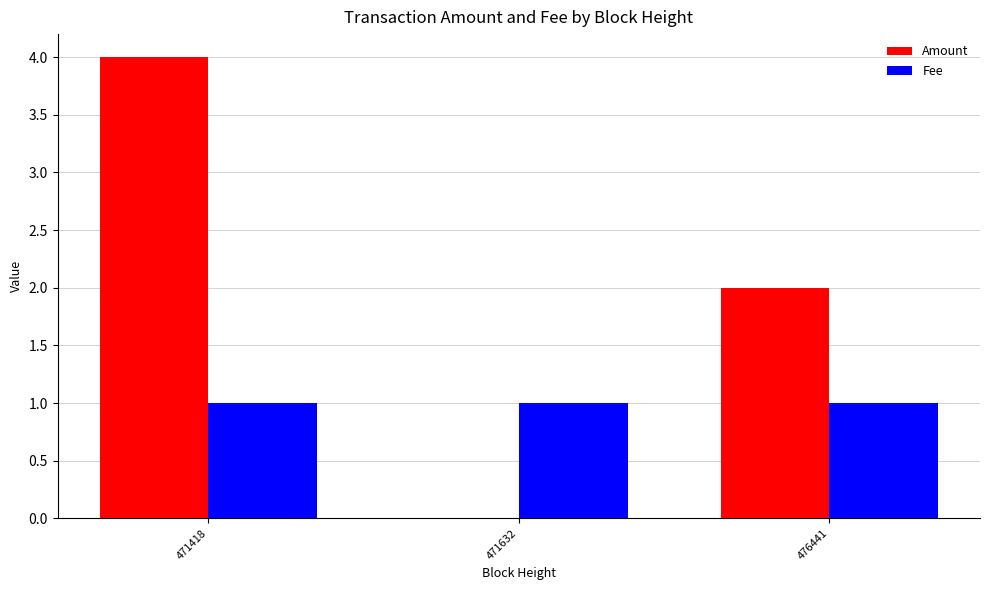

What value does the Amount series have at 471418?

4